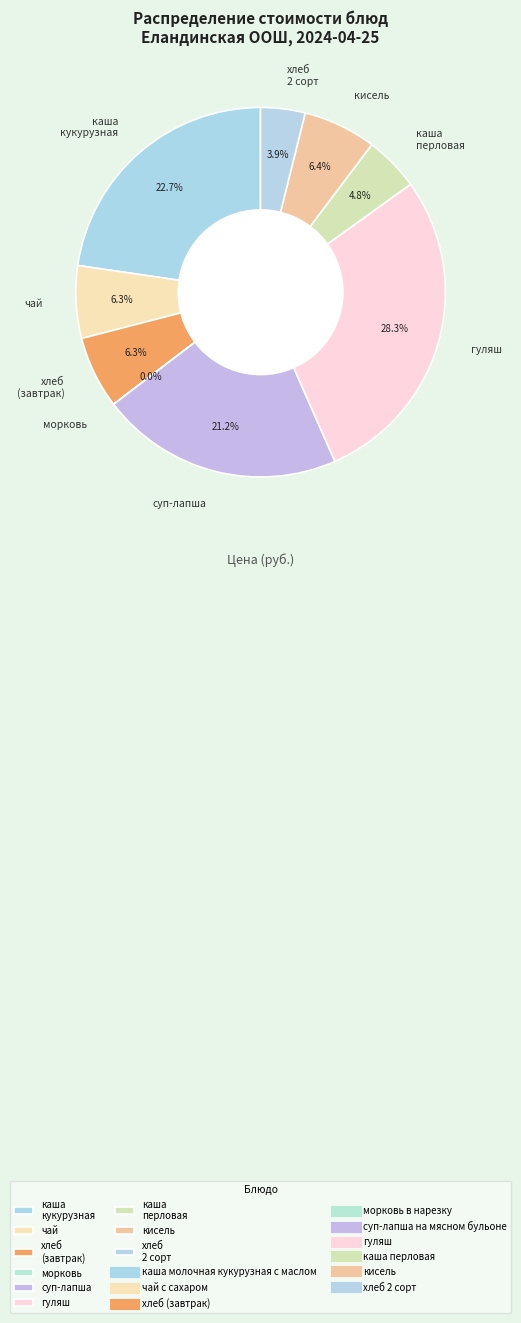

Which slice is the largest?

гуляш